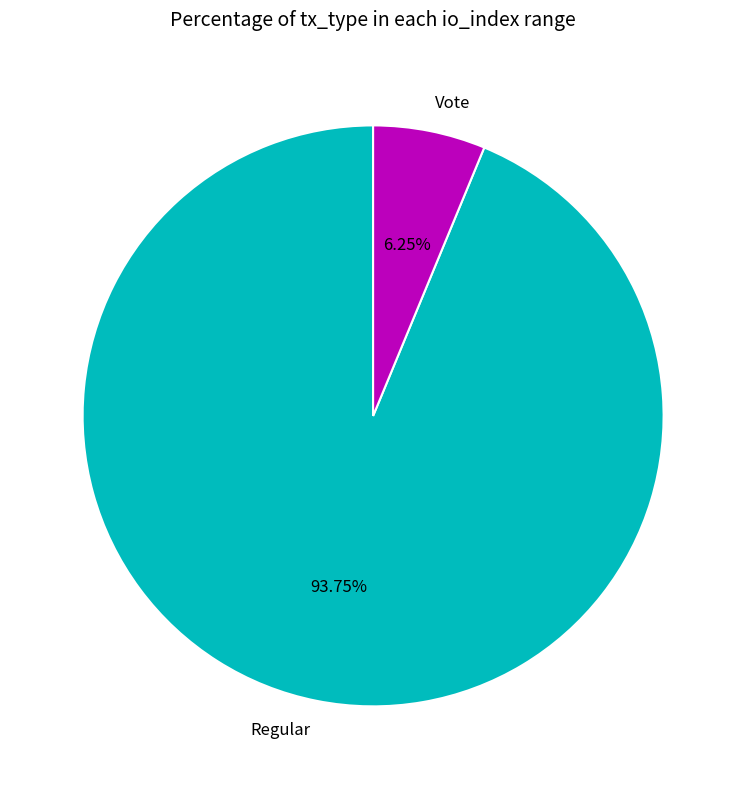

True or false: Regular accounts for 99% of the total.

False